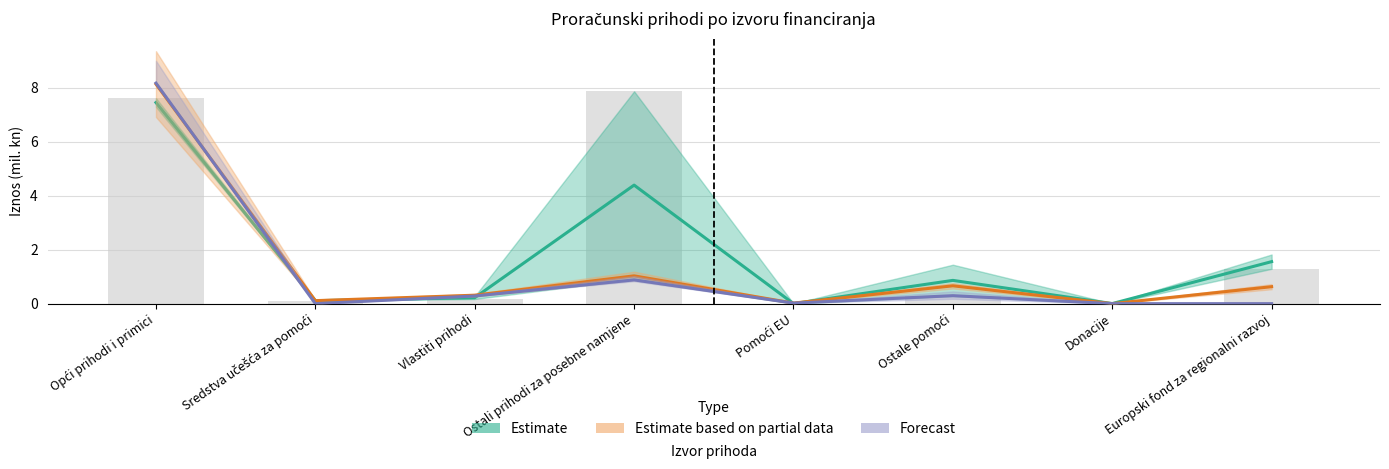

How many positive values does the Estimate based on partial data series have?

7